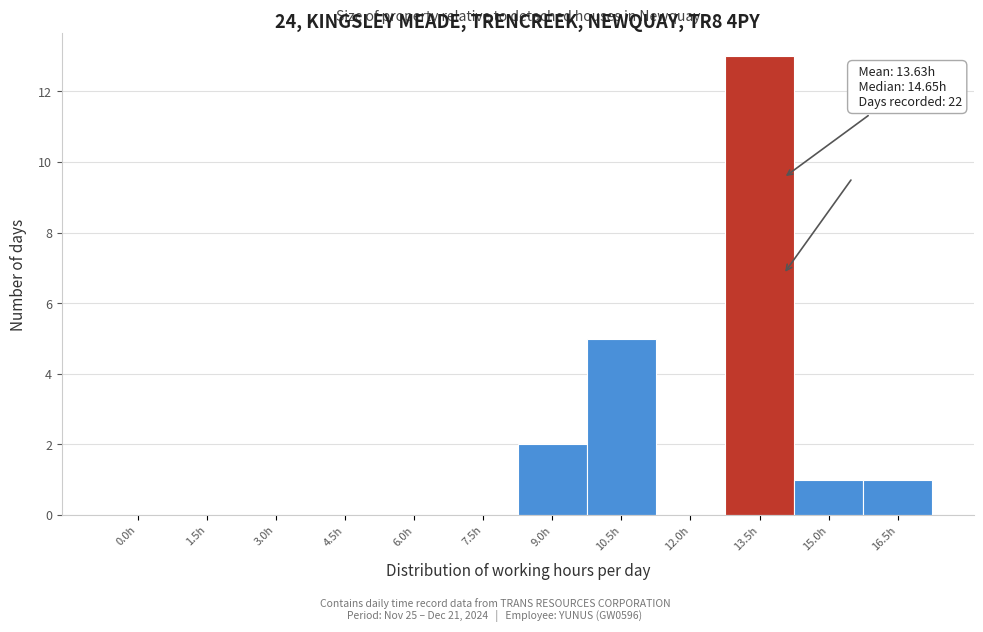

Reading left to right, what are all the values shown in this chart?

0.0h=0	1.5h=0	3.0h=0	4.5h=0	6.0h=0	7.5h=0	9.0h=2	10.5h=5	12.0h=0	13.5h=13	15.0h=1	16.5h=1